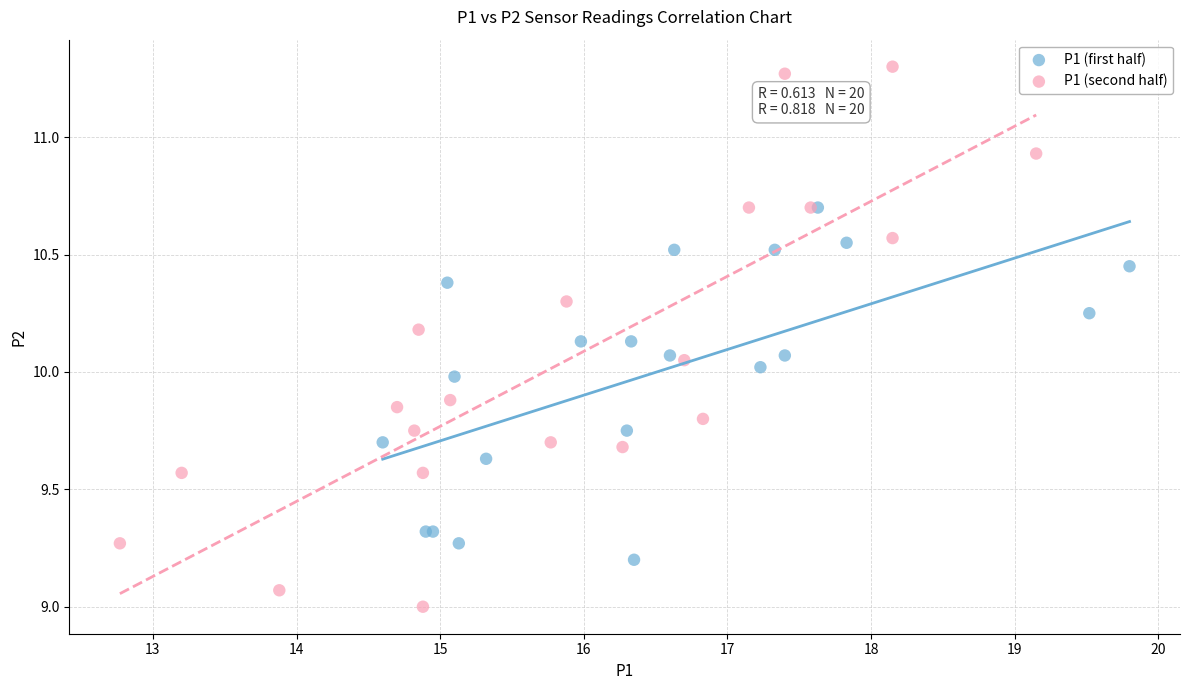

Which series reaches the maximum Y coordinate?

P1 (second half)